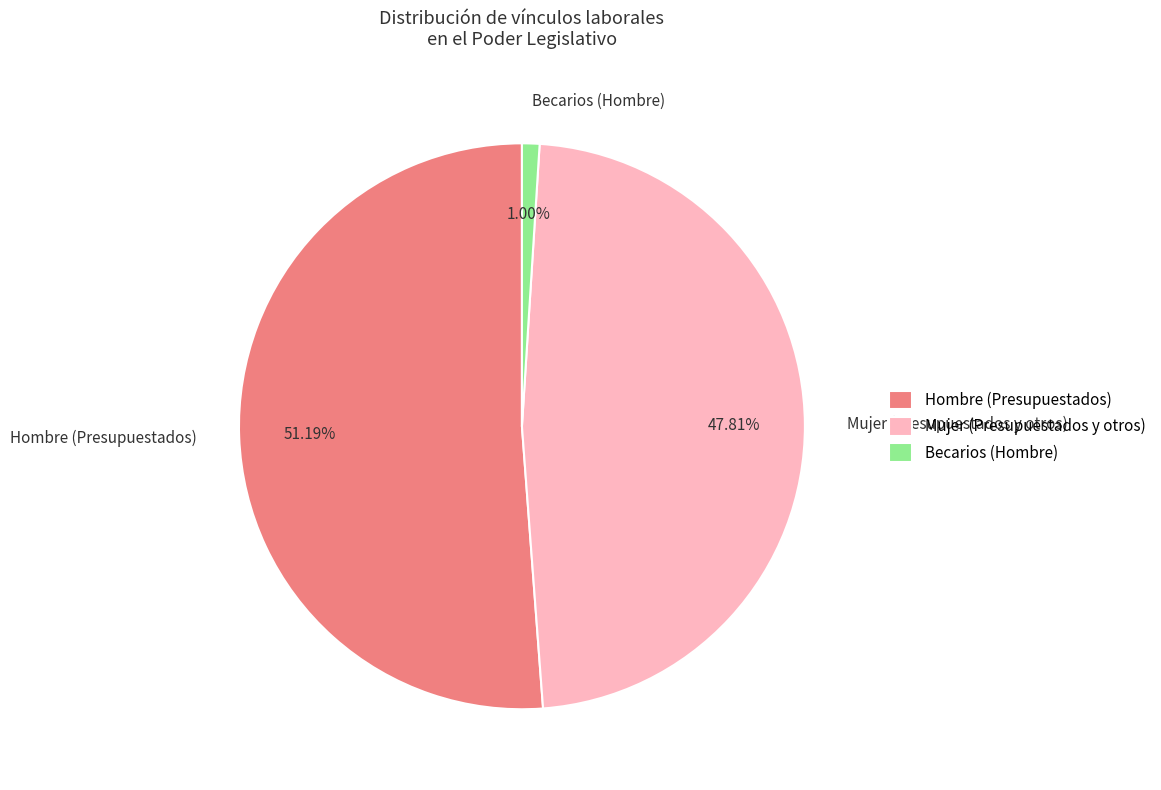

Which category has the biggest portion of the pie?

Hombre (Presupuestados)